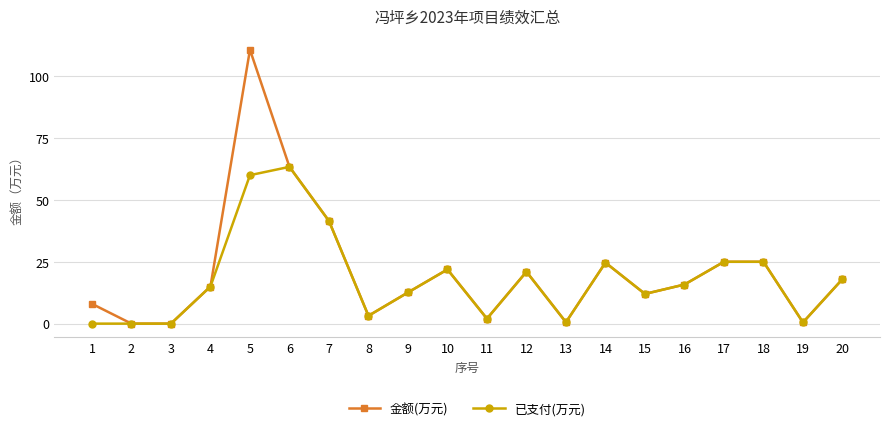

Where is 金额(万元) nearest to the value 55?

6